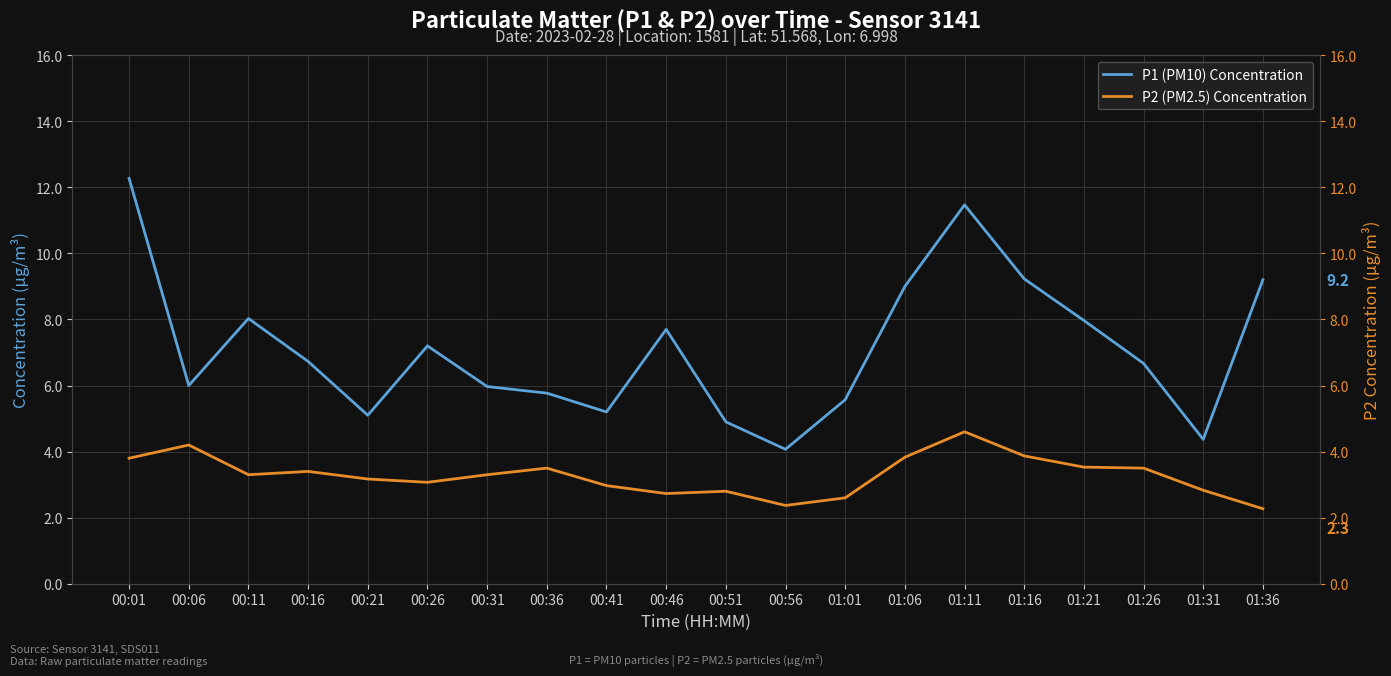

What is the average value of the P2 (PM2.5) Concentration series?

3.3